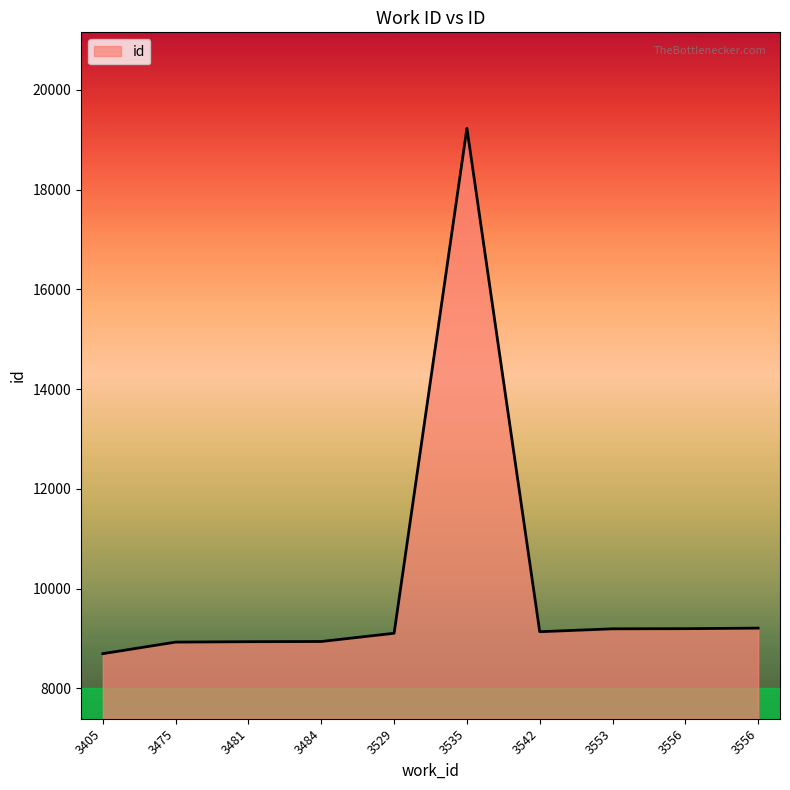

How many lines are shown in the chart?

1